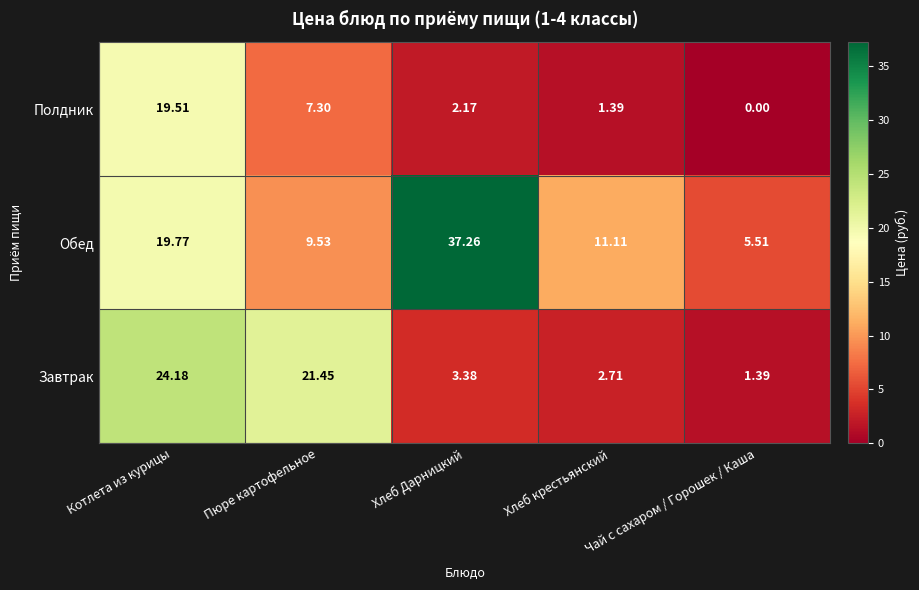

At which category is the sum across all series the highest?

Котлета из курицы